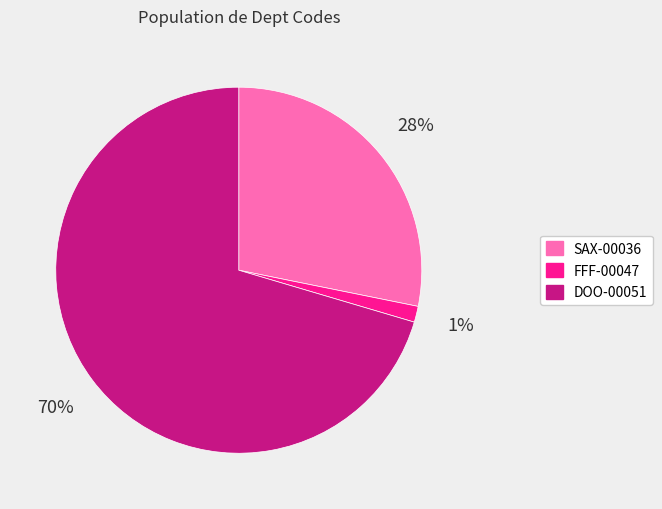

How many segments does this pie chart have?

3